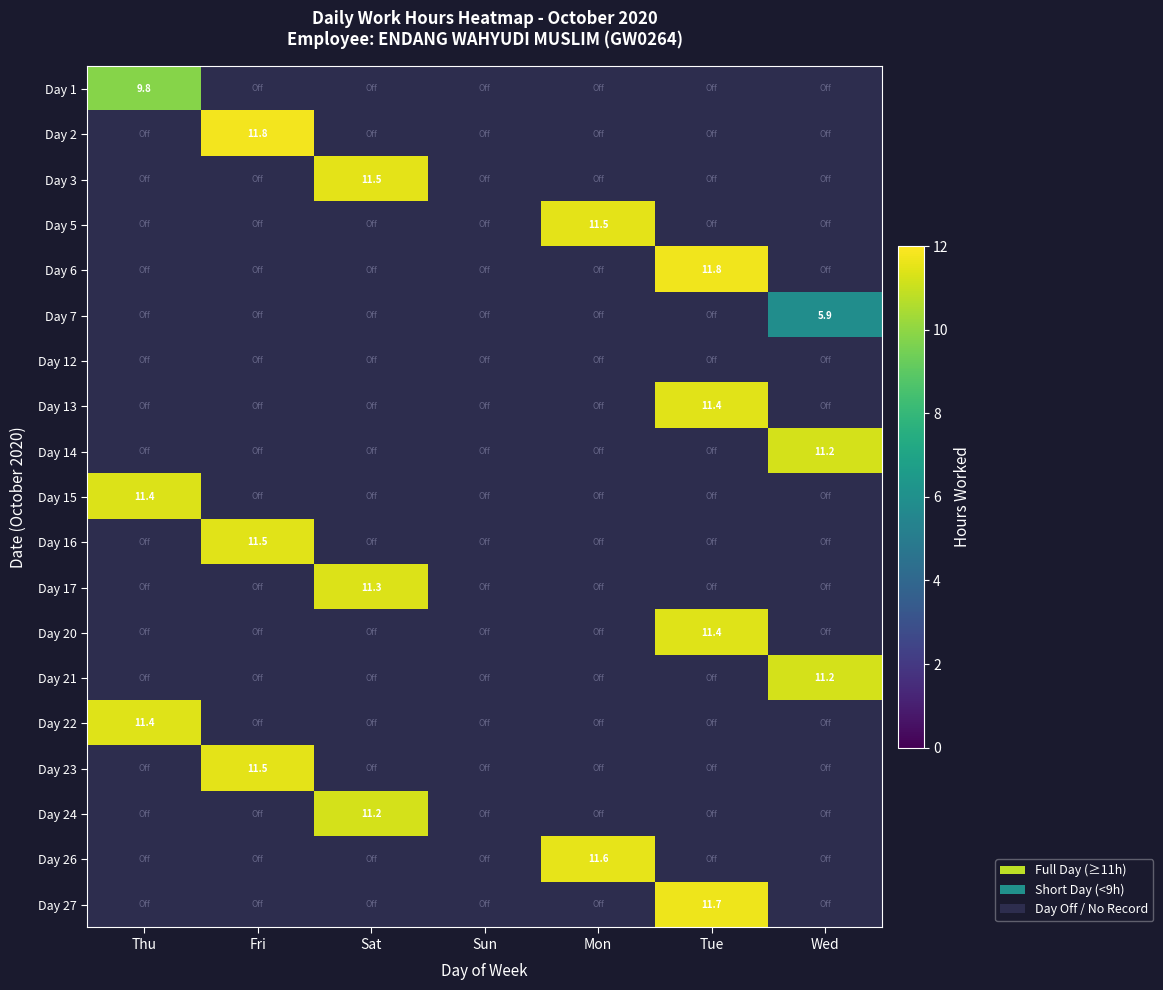

Is it true that Day 27 equals 0.0 at Thu?

True